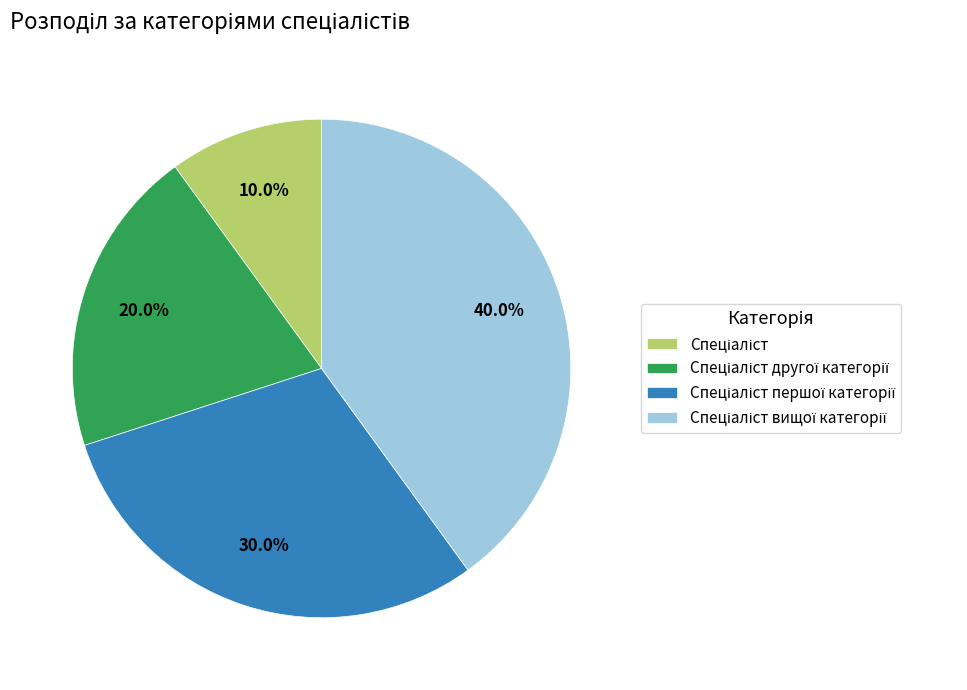

Is there a majority slice in this chart?

No